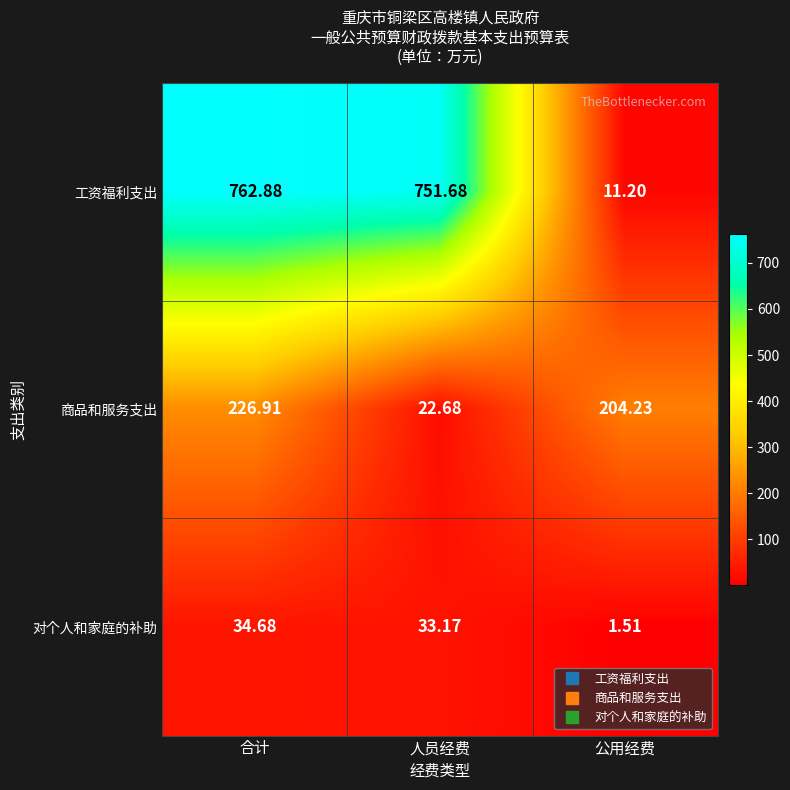

At which label does 工资福利支出 reach its peak?

合计